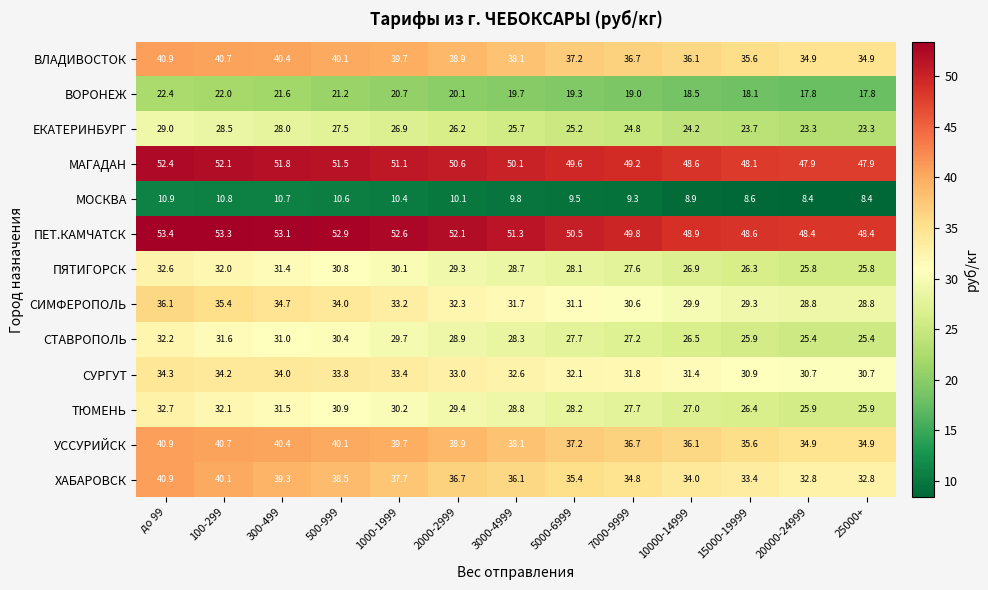

What is the total value across all series at 7000-9999?

405.2